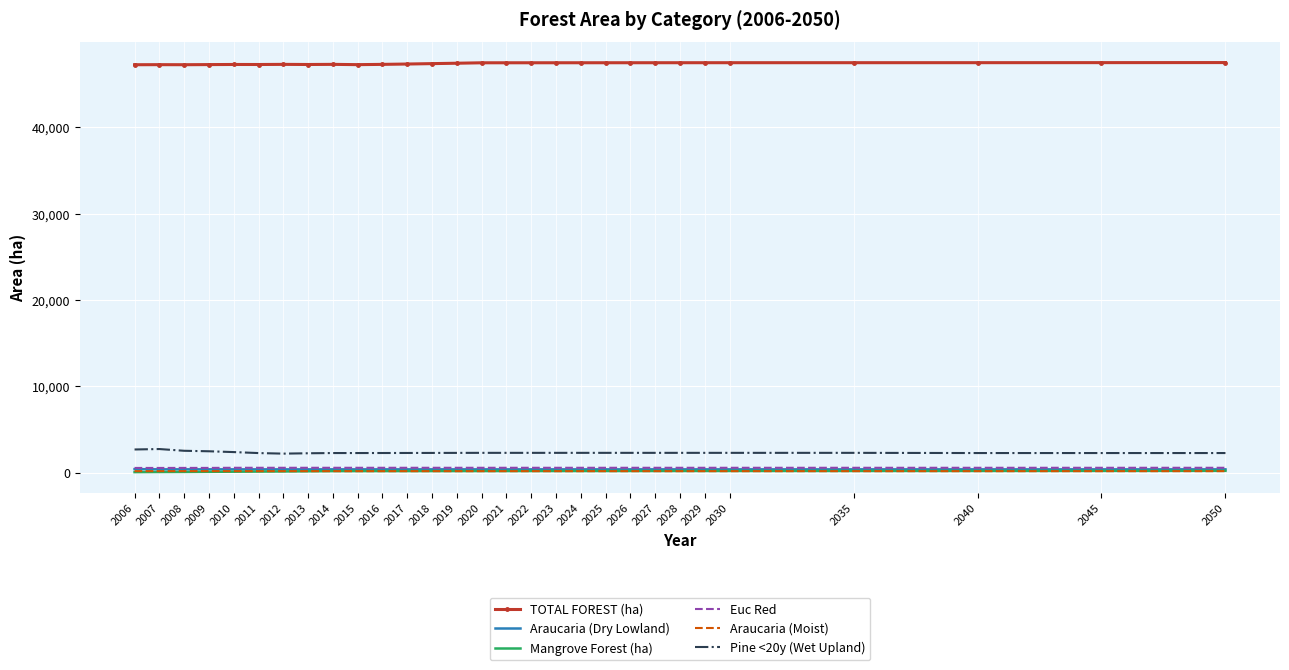

What is the highest value of the TOTAL FOREST (ha) series?

47492.2